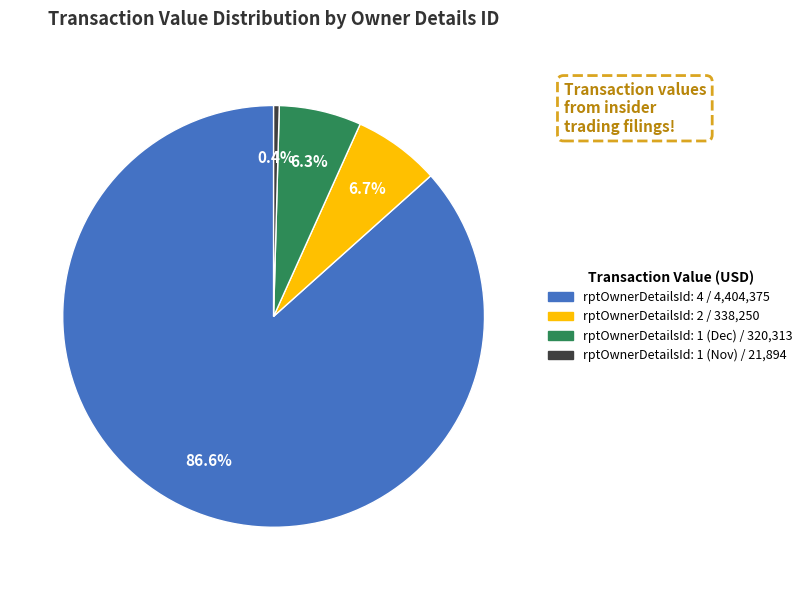

Does any single category account for the majority?

Yes